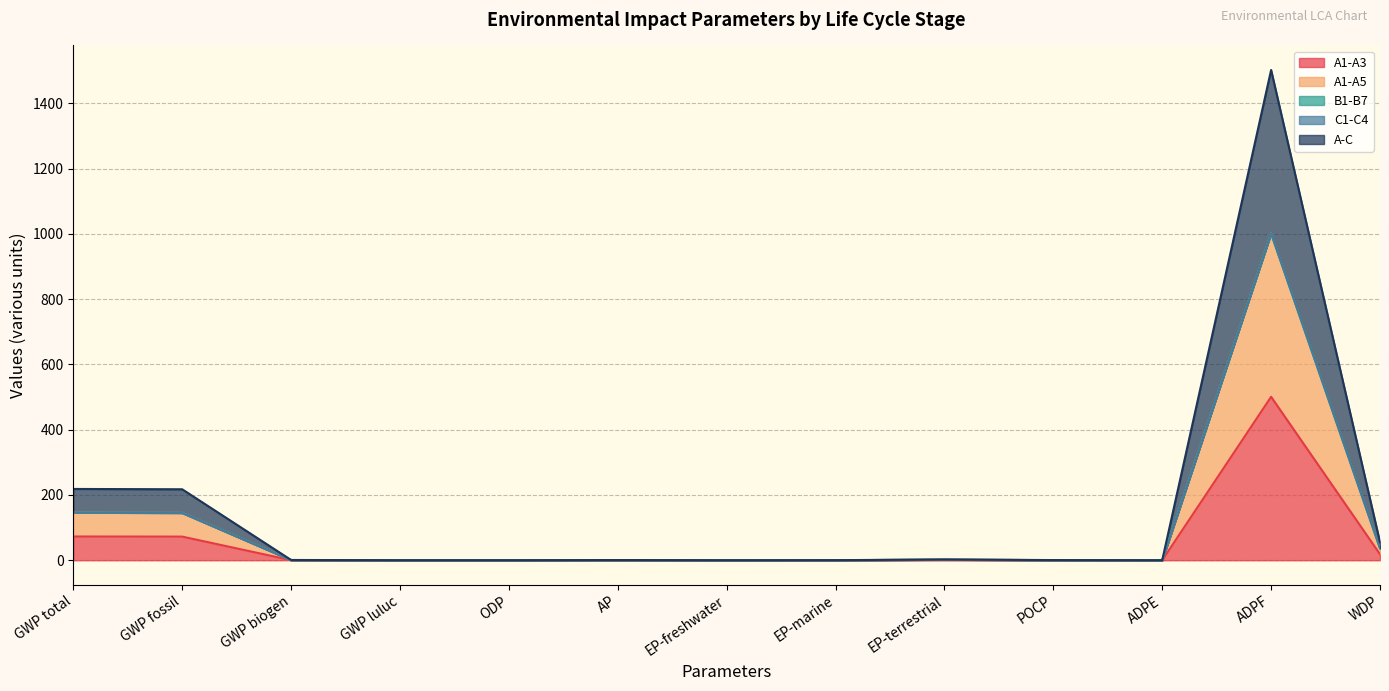

True or false: A1-A3 and A-C cross at least once.

False